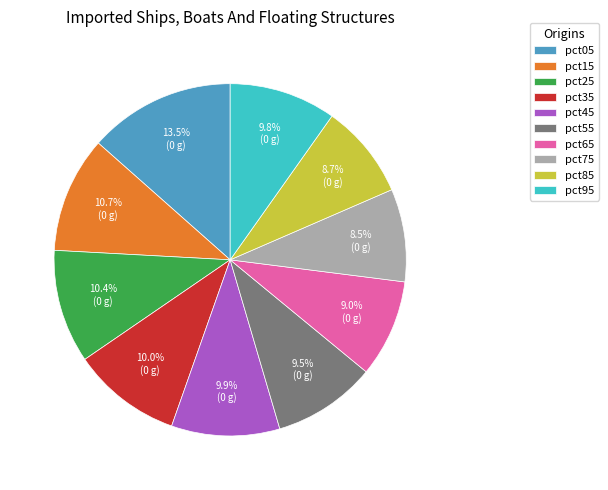

The pct65 slice represents 20% of the pie. True or false?

False